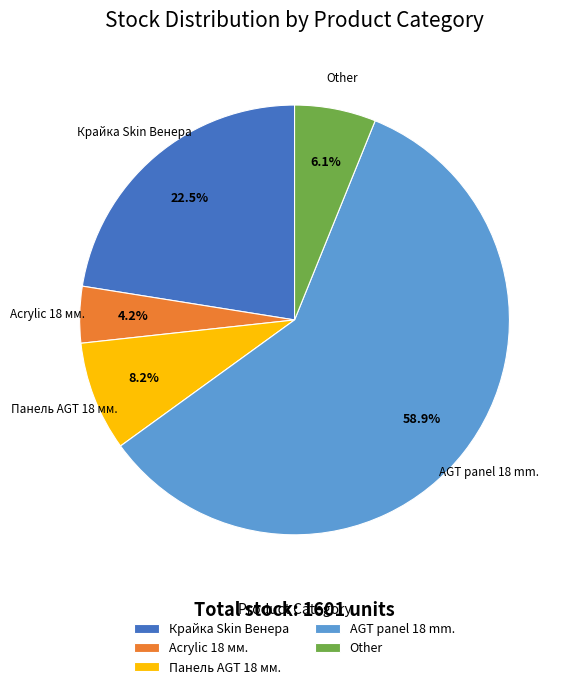

Which category has the smallest portion of the pie?

Acrylic 18 мм.